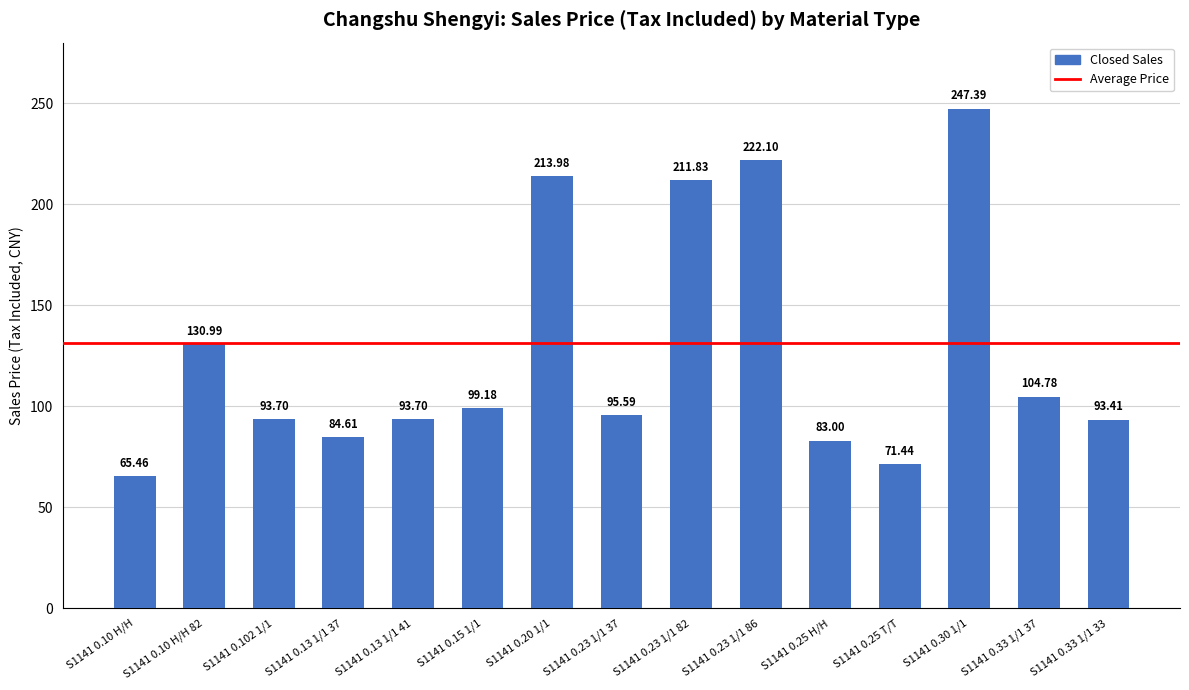

What is the smallest value displayed?

65.5